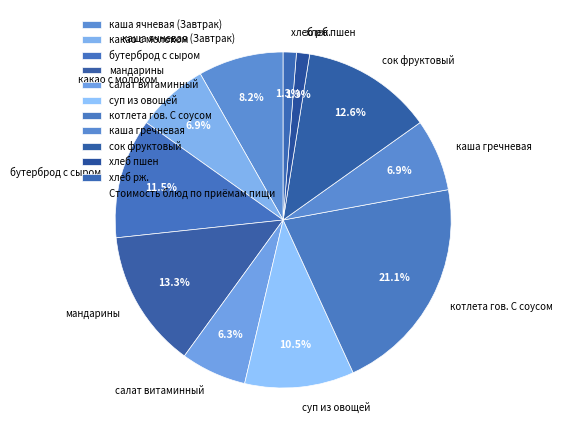

Which slice is the largest?

котлета гов. С соусом